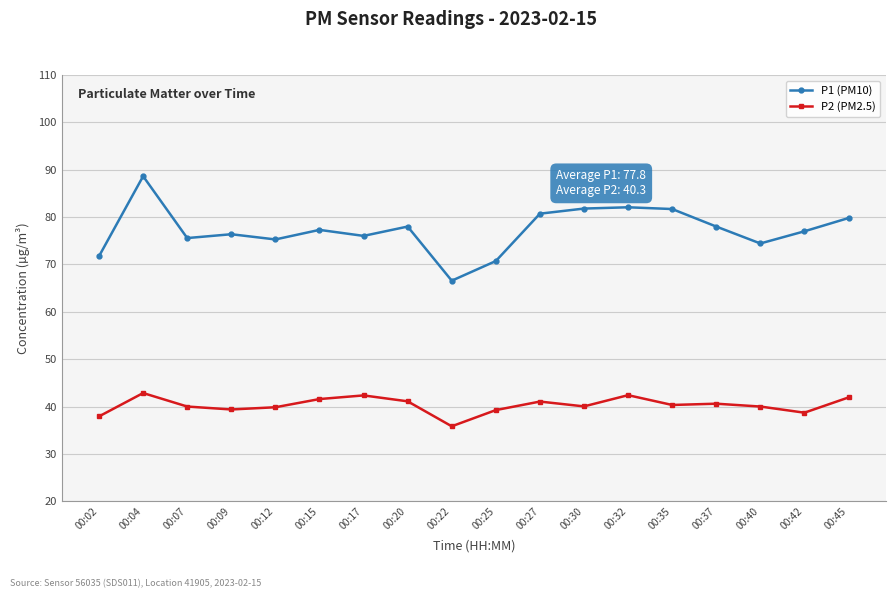

List the series in order of their peak value, lowest first.

P2 (PM2.5), P1 (PM10)